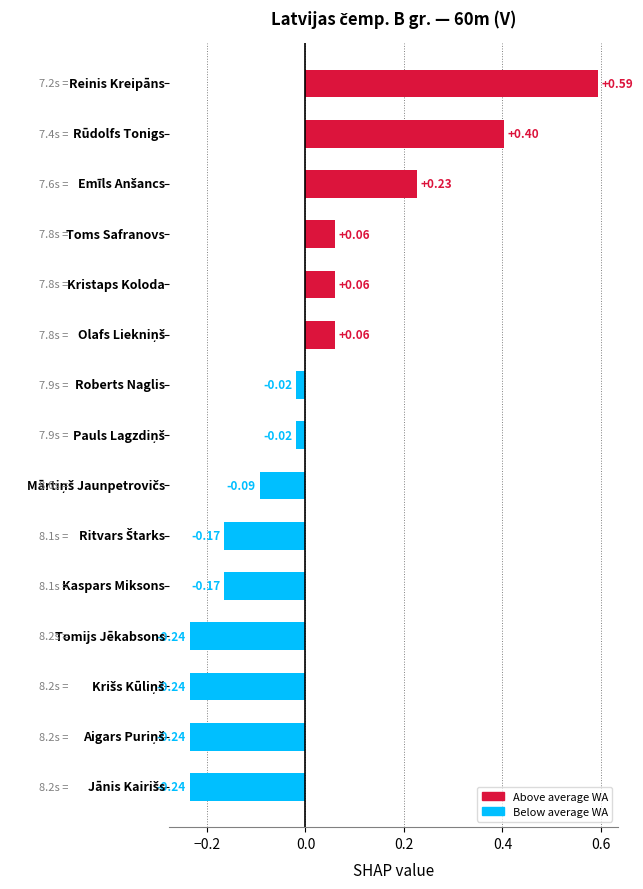

What is the difference between the maximum and second lowest values?

0.8